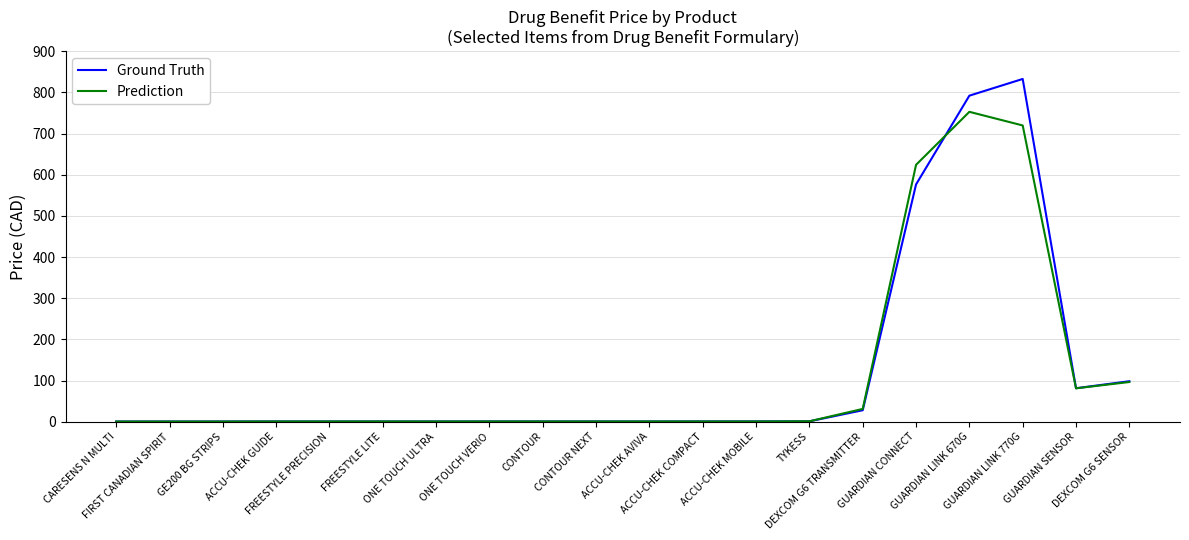

True or false: Prediction and Ground Truth intersect in this chart.

True